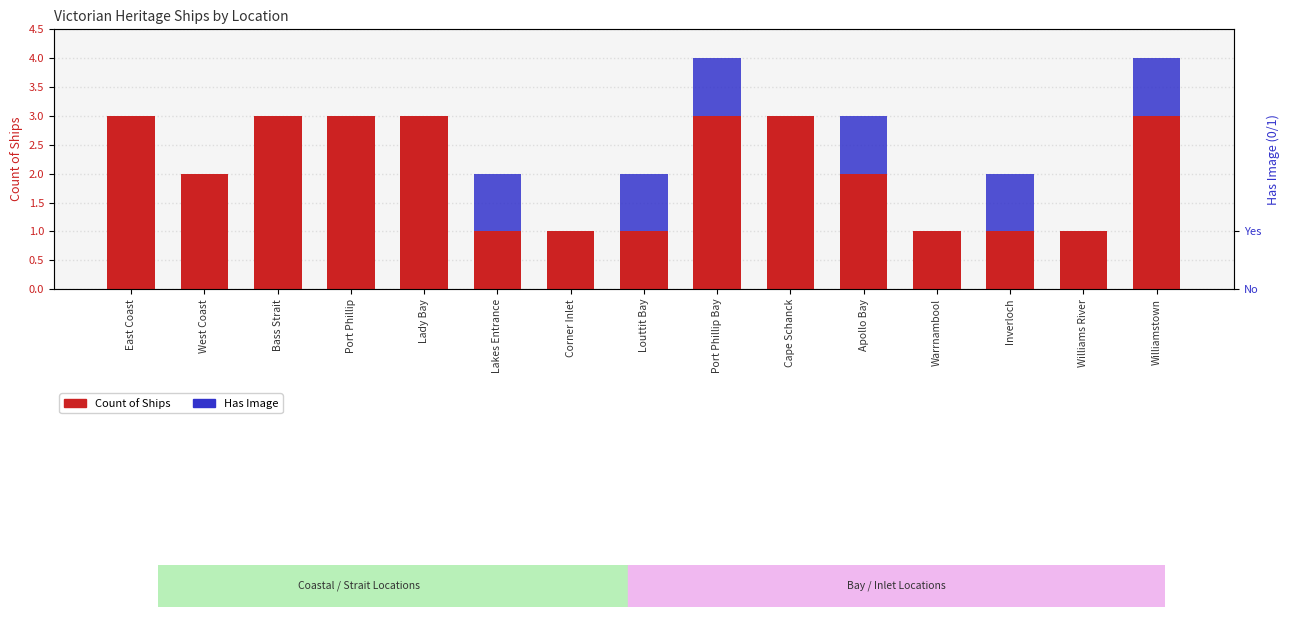

What is the difference between the maximum and second lowest values in the Has Image series?

1